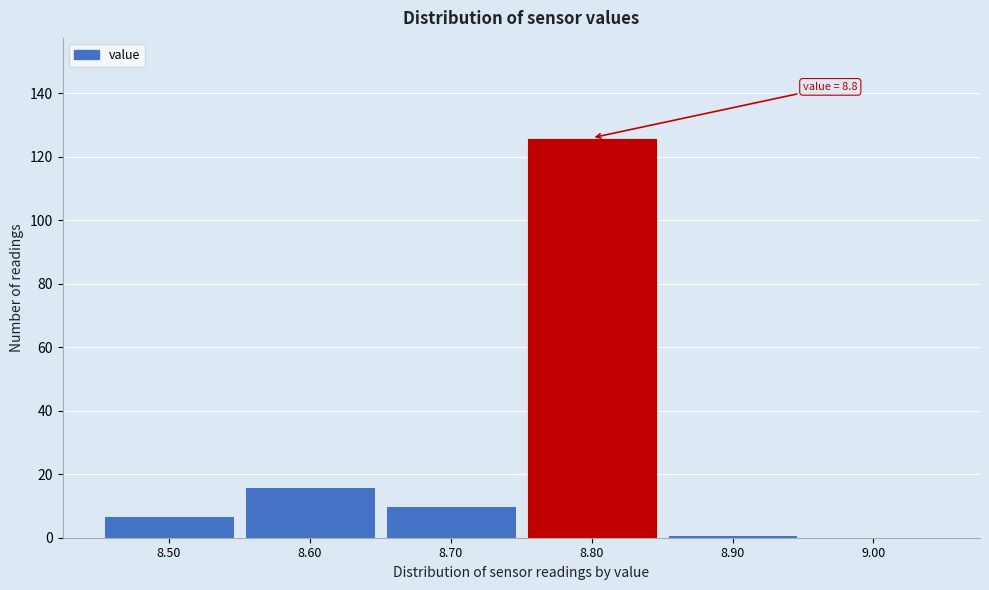

Which range on the x-axis has the tallest bar?

8.75 to 8.85